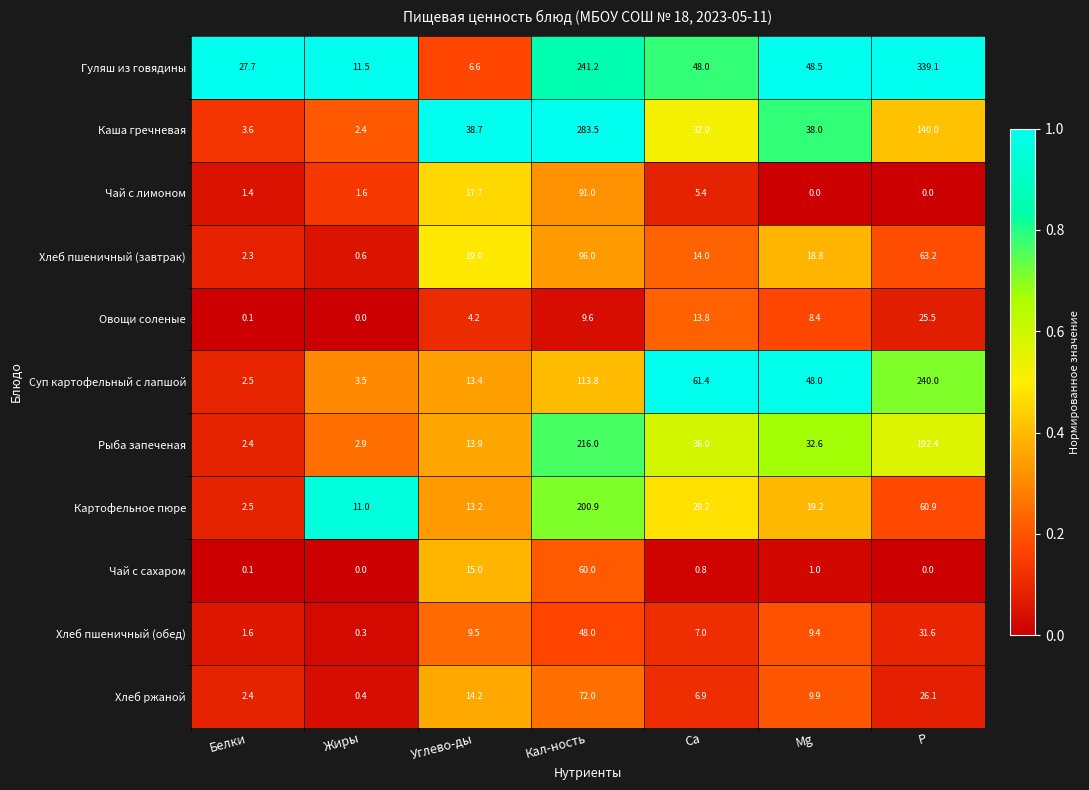

What is the greatest value displayed?

339.1